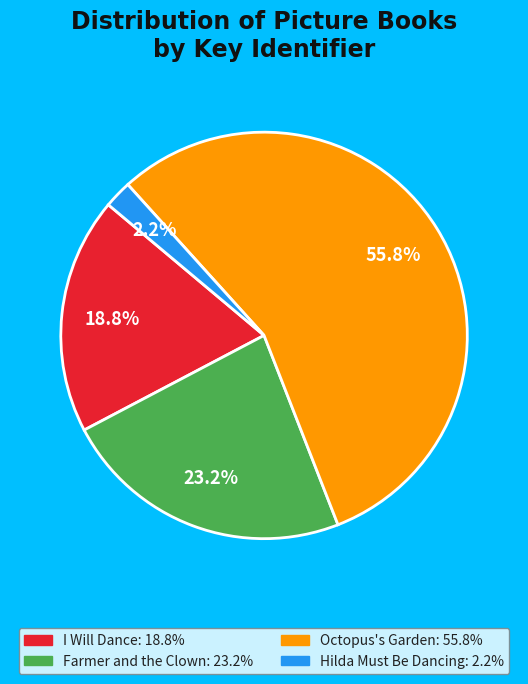

Does any single category account for the majority?

Yes